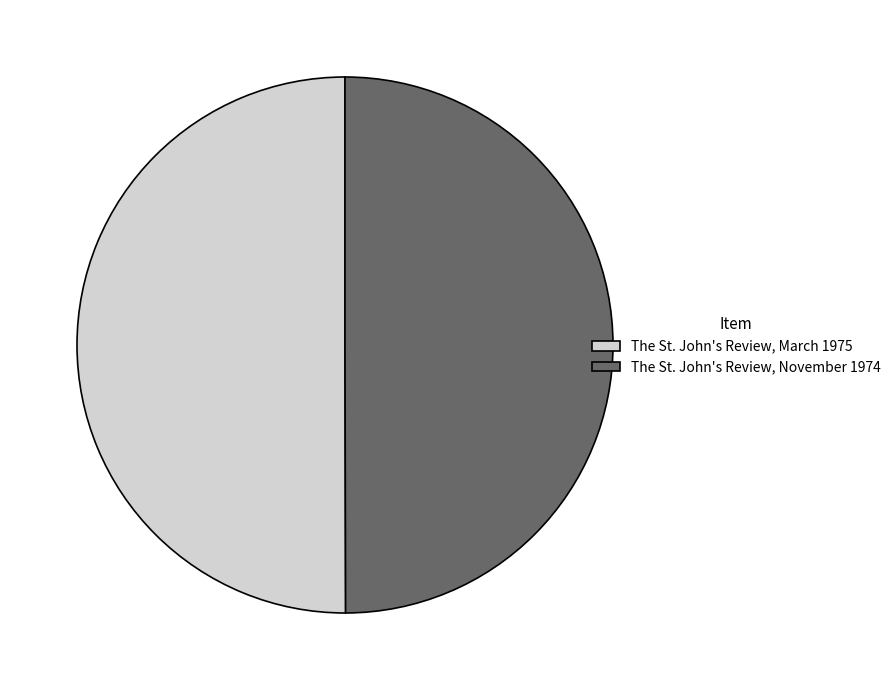

Do The St. John's Review, November 1974 and The St. John's Review, March 1975 together represent more than half of the pie?

Yes